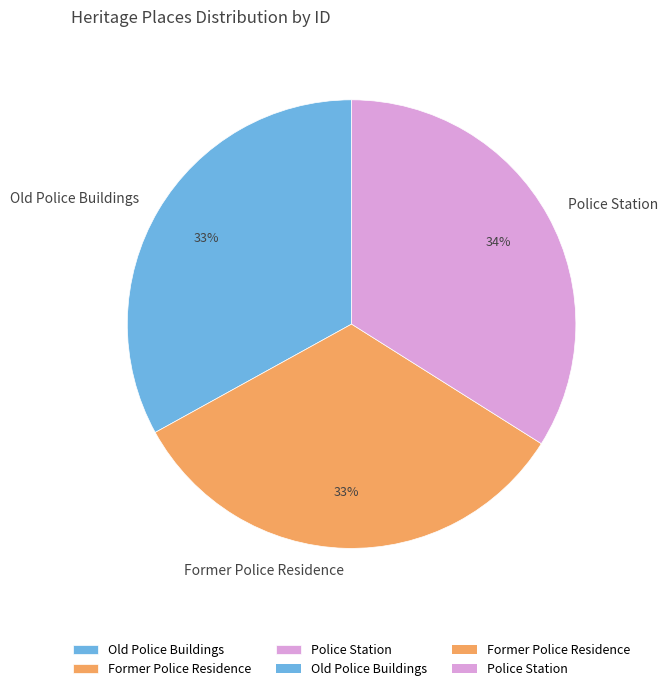

Count the number of slices in the pie.

3